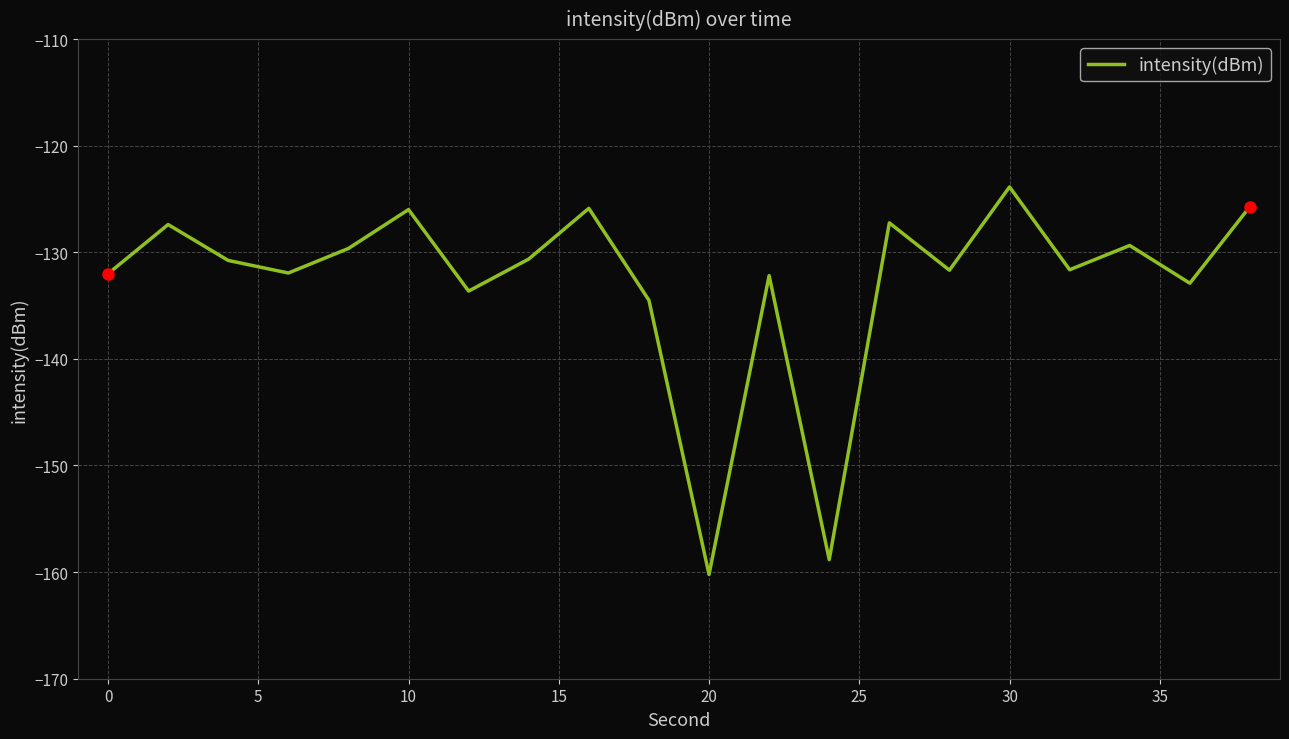

Does the chart display data point markers on the line(s)?

No